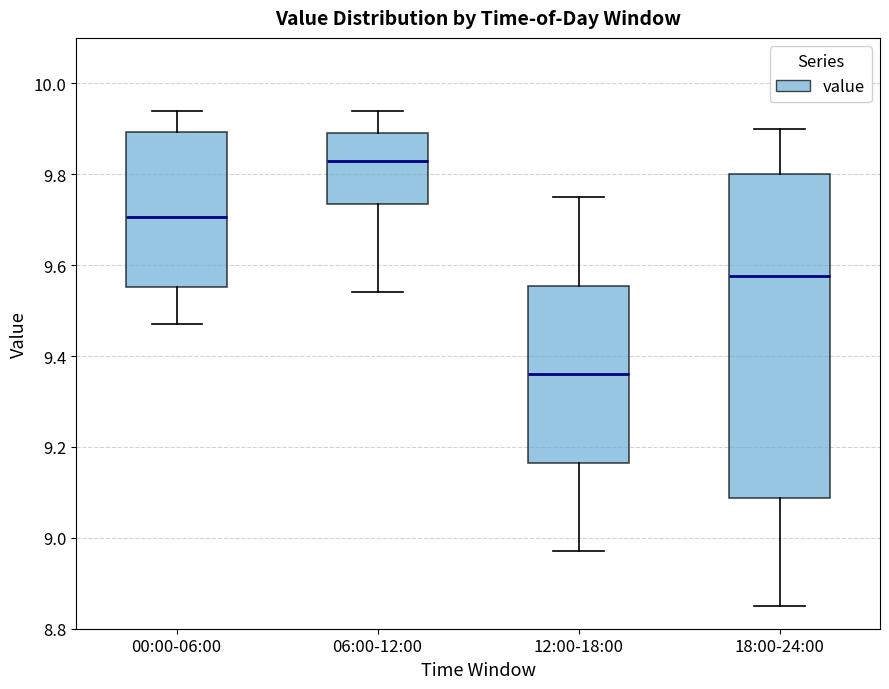

Reading left to right, read every box against the y-axis: the position of its median line, the range the box covers, and the ends of its whiskers. The values are not printed on the chart, so give them approximately, as read against the axis.

00:00-06:00: median 9.70, box 9.56 to 9.90, whiskers 9.48 to 9.94
06:00-12:00: median 9.84, box 9.74 to 9.90, whiskers 9.54 to 9.94
12:00-18:00: median 9.36, box 9.16 to 9.56, whiskers 8.98 to 9.76
18:00-24:00: median 9.58, box 9.08 to 9.80, whiskers 8.86 to 9.90